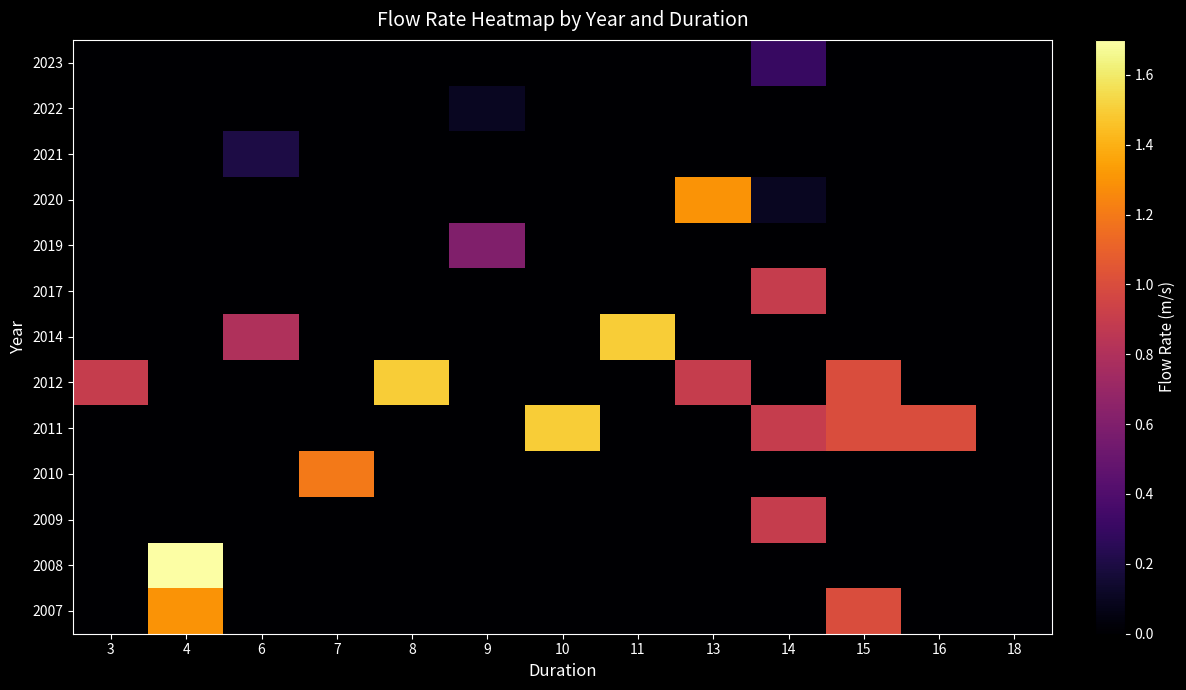

Reading left to right, transcribe all the data shown in this chart.

2023: 3=0.0	4=0.0	6=0.0	7=0.0	8=0.0	9=0.0	10=0.0	11=0.0	13=0.0	14=0.3	15=0.0	16=0.0	18=0.0
2022: 3=0.0	4=0.0	6=0.0	7=0.0	8=0.0	9=0.1	10=0.0	11=0.0	13=0.0	14=0.0	15=0.0	16=0.0	18=0.0
2021: 3=0.0	4=0.0	6=0.2	7=0.0	8=0.0	9=0.0	10=0.0	11=0.0	13=0.0	14=0.0	15=0.0	16=0.0	18=0.0
2020: 3=0.0	4=0.0	6=0.0	7=0.0	8=0.0	9=0.0	10=0.0	11=0.0	13=1.3	14=0.1	15=0.0	16=0.0	18=0.0
2019: 3=0.0	4=0.0	6=0.0	7=0.0	8=0.0	9=0.6	10=0.0	11=0.0	13=0.0	14=0.0	15=0.0	16=0.0	18=0.0
2017: 3=0.0	4=0.0	6=0.0	7=0.0	8=0.0	9=0.0	10=0.0	11=0.0	13=0.0	14=0.9	15=0.0	16=0.0	18=0.0
2014: 3=0.0	4=0.0	6=0.8	7=0.0	8=0.0	9=0.0	10=0.0	11=1.5	13=0.0	14=0.0	15=0.0	16=0.0	18=0.0
2012: 3=0.9	4=0.0	6=0.0	7=0.0	8=1.5	9=0.0	10=0.0	11=0.0	13=0.9	14=0.0	15=1.0	16=0.0	18=0.0
2011: 3=0.0	4=0.0	6=0.0	7=0.0	8=0.0	9=0.0	10=1.5	11=0.0	13=0.0	14=0.9	15=1.0	16=1.0	18=0.0
2010: 3=0.0	4=0.0	6=0.0	7=1.2	8=0.0	9=0.0	10=0.0	11=0.0	13=0.0	14=0.0	15=0.0	16=0.0	18=0.0
2009: 3=0.0	4=0.0	6=0.0	7=0.0	8=0.0	9=0.0	10=0.0	11=0.0	13=0.0	14=0.9	15=0.0	16=0.0	18=0.0
2008: 3=0.0	4=1.7	6=0.0	7=0.0	8=0.0	9=0.0	10=0.0	11=0.0	13=0.0	14=0.0	15=0.0	16=0.0	18=0.0
2007: 3=0.0	4=1.3	6=0.0	7=0.0	8=0.0	9=0.0	10=0.0	11=0.0	13=0.0	14=0.0	15=1.0	16=0.0	18=0.0